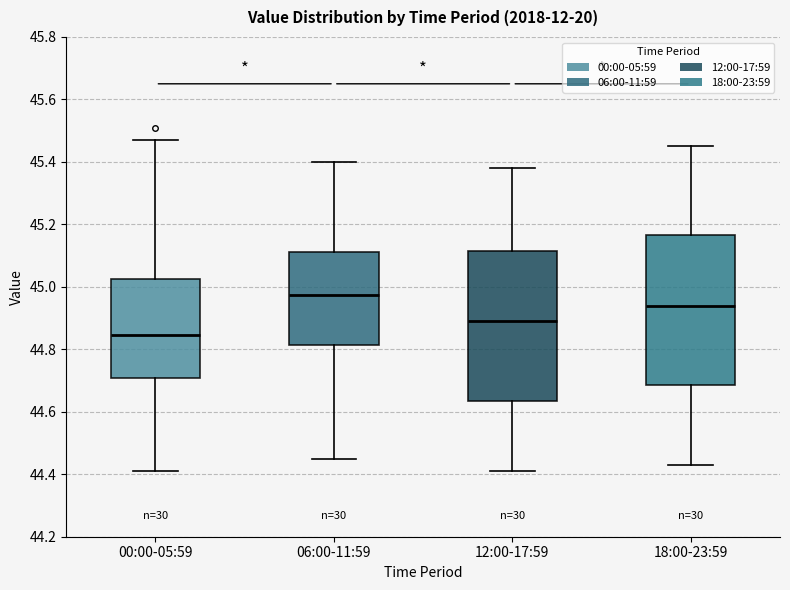

Reading left to right, read every box against the y-axis: the position of its median line, the range the box covers, and the ends of its whiskers. The values are not printed on the chart, so give them approximately, as read against the axis.

00:00-05:59: median 44.84, box 44.70 to 45.02, whiskers 44.42 to 45.48
06:00-11:59: median 44.98, box 44.82 to 45.12, whiskers 44.46 to 45.40
12:00-17:59: median 44.90, box 44.64 to 45.12, whiskers 44.42 to 45.38
18:00-23:59: median 44.94, box 44.68 to 45.16, whiskers 44.44 to 45.46